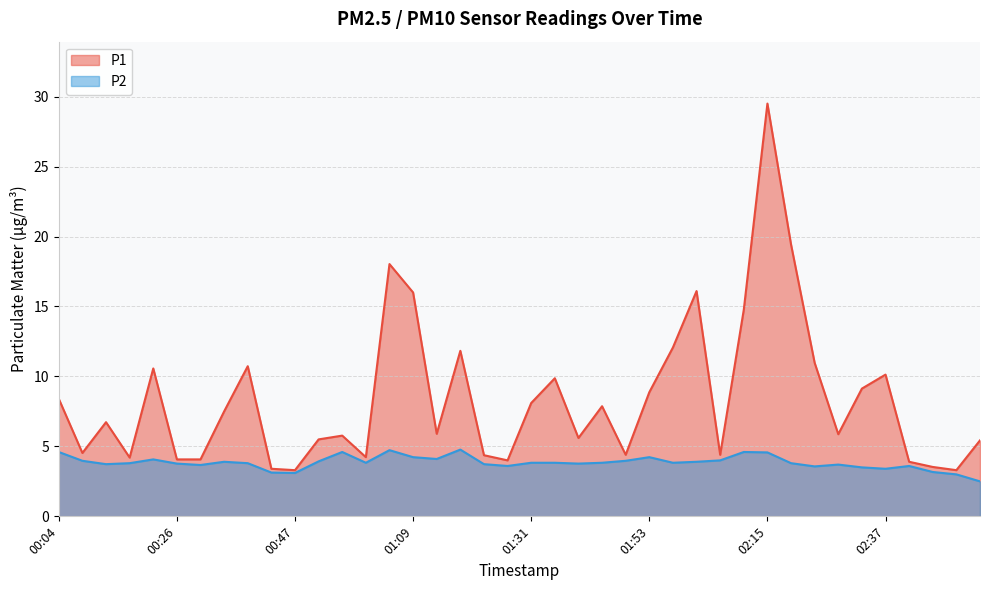

What are all the series names shown in the legend?

P1, P2